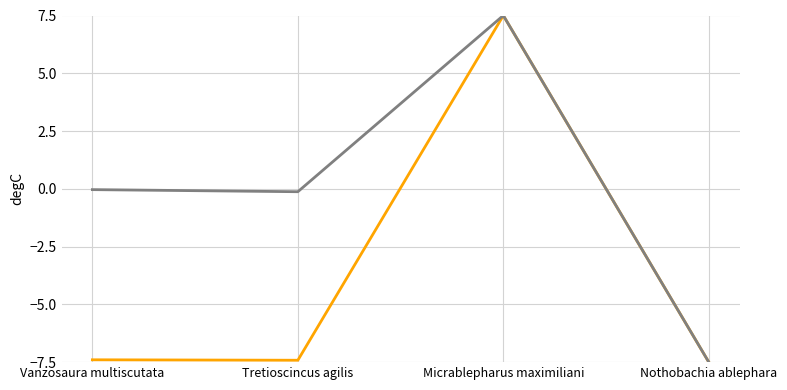

Is this an area chart (filled region under the line)?

No